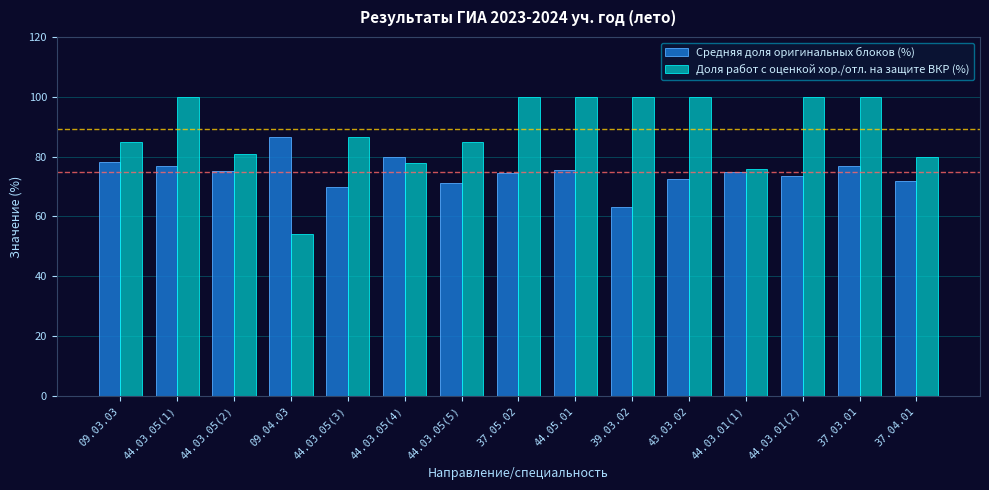

Which series has the largest total across all categories?

Доля работ с оценкой хор./отл. на защите ВКР (%)